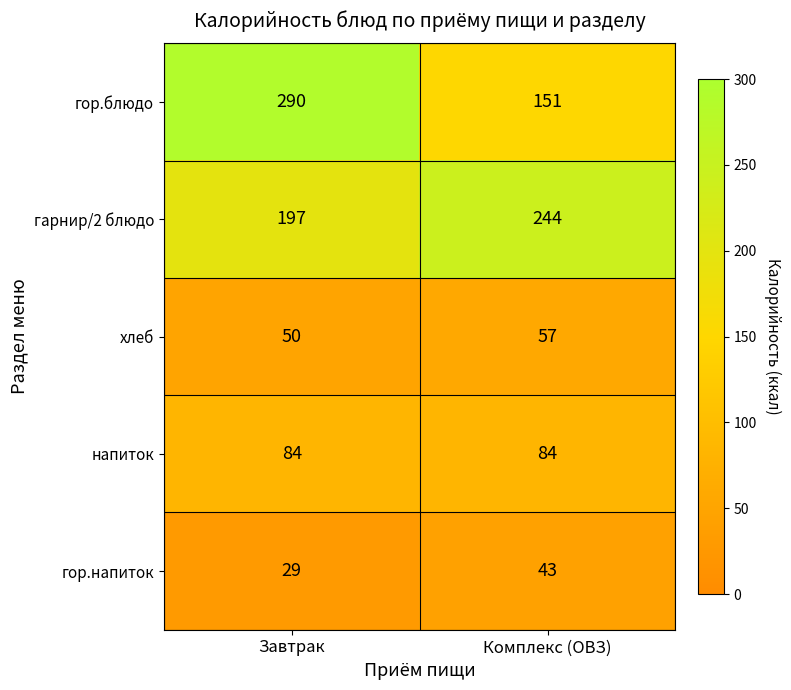

The гор.напиток series shows 43 at Комплекс (ОВЗ). True or false?

True